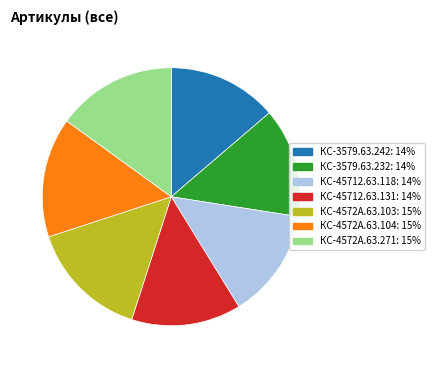

What is the ratio of the value at КС-45712.63.131: 14% to the value at КС-4572А.63.271: 15%?

0.9